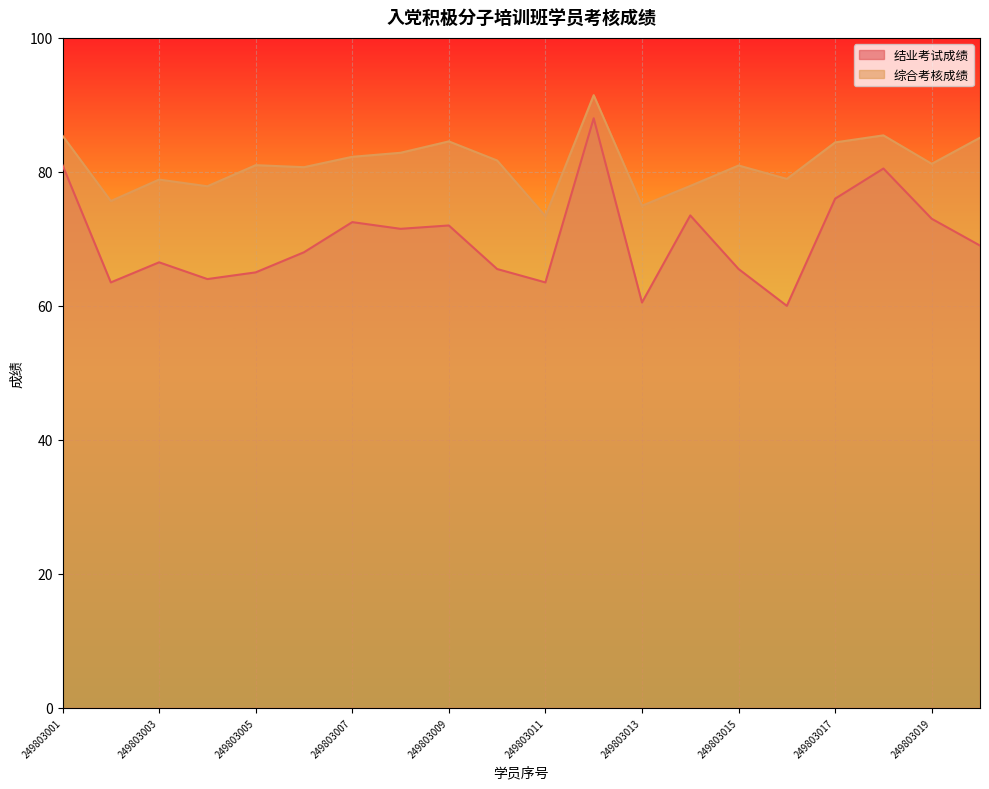

What is the lowest value of the 综合考核成绩 series?

73.4